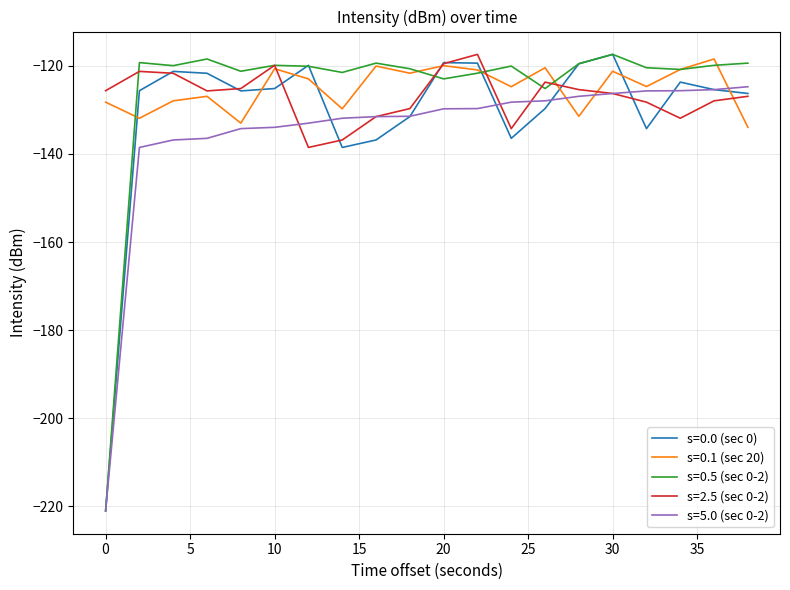

What is the smallest value displayed?

-221.0